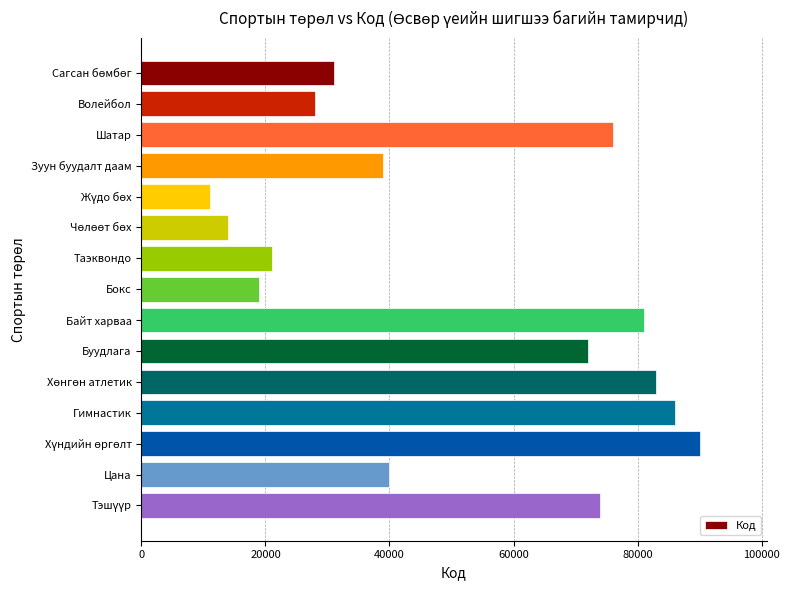

What is the label of the 9th bar from the top?

Байт харваа